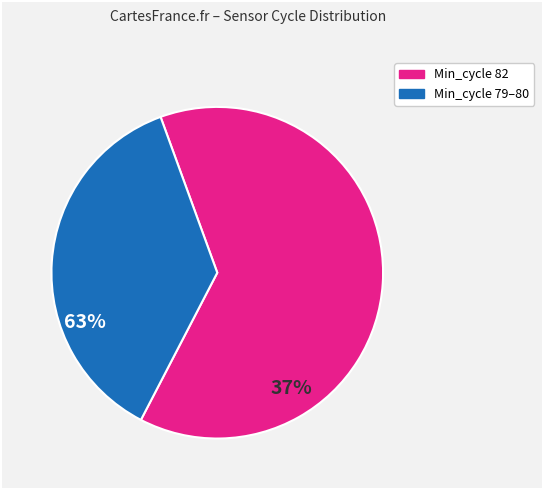

Does any single category account for the majority?

Yes